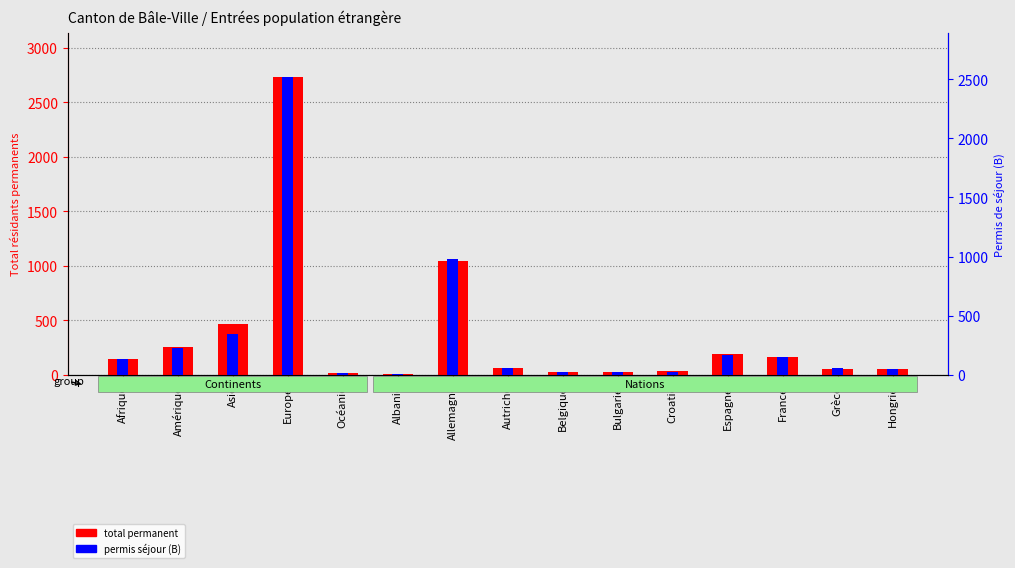

Reading right to left, extract all data points from this chart.

total permanent: Hongrie=52	Grèce=56	France=159	Espagne=189	Croatie=35	Bulgarie=28	Belgique=26	Autriche=60	Allemagne=1042	Albanie=6	Océanie=16	Europe=2728	Asie=462	Amérique=253	Afrique=142
permis séjour (B): Hongrie=50	Grèce=53	France=147	Espagne=166	Croatie=26	Bulgarie=24	Belgique=22	Autriche=53	Allemagne=981	Albanie=5	Océanie=15	Europe=2515	Asie=348	Amérique=223	Afrique=132